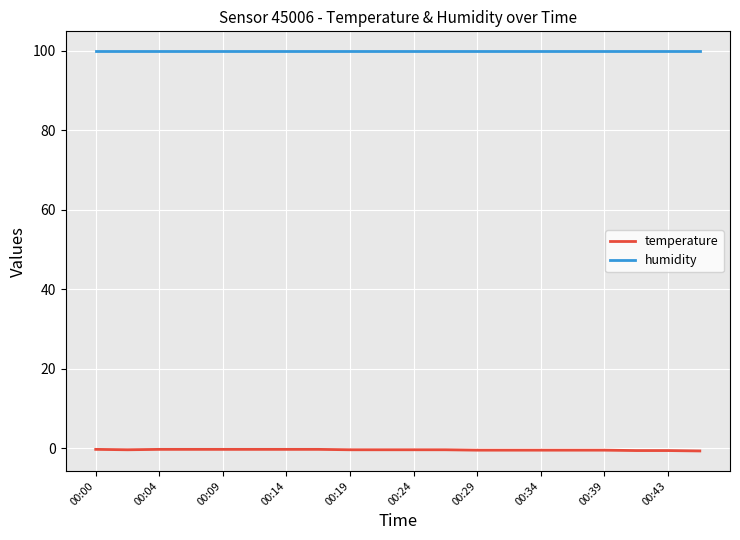

List the series in order of their overall mean, lowest first.

temperature, humidity